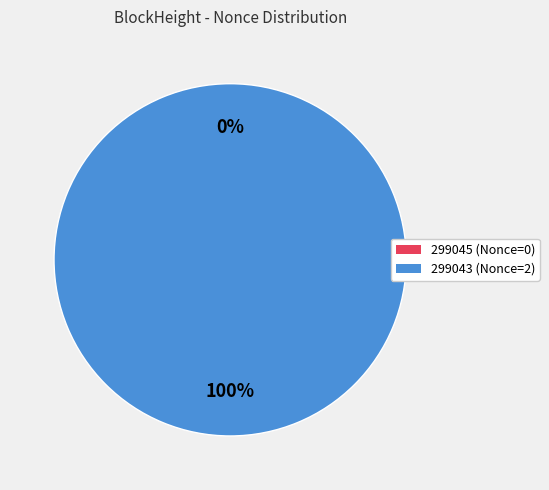

Rank the categories by value from highest to lowest.

299043, 299045